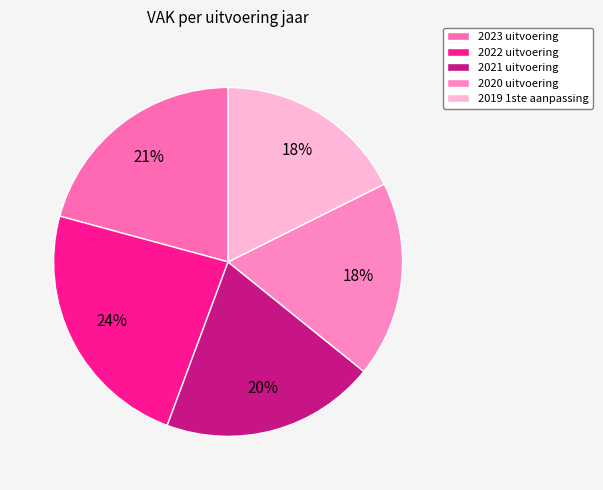

To the nearest percent, what is the average slice percentage?

20%